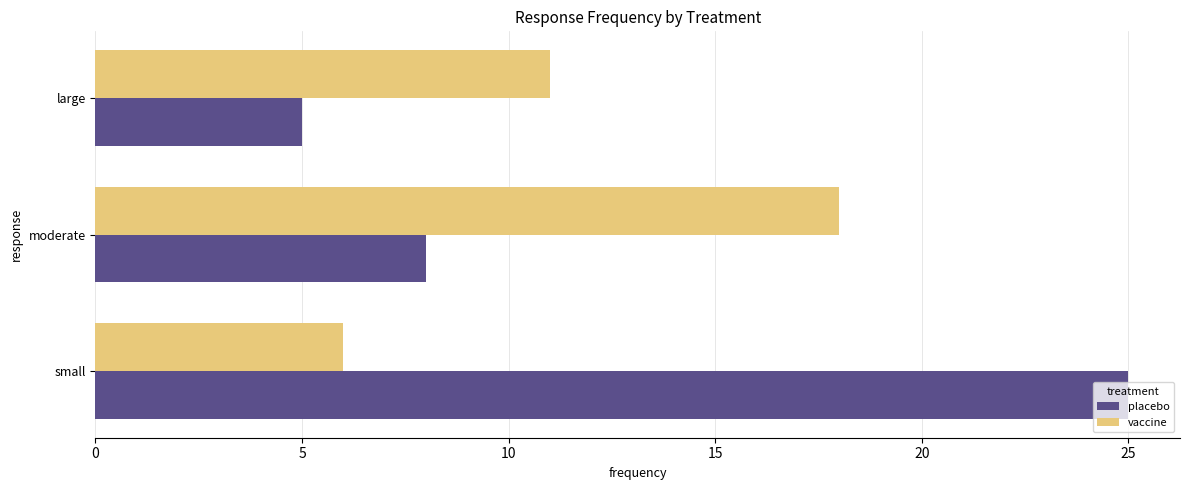

Between small and moderate, which series saw the biggest shift?

placebo